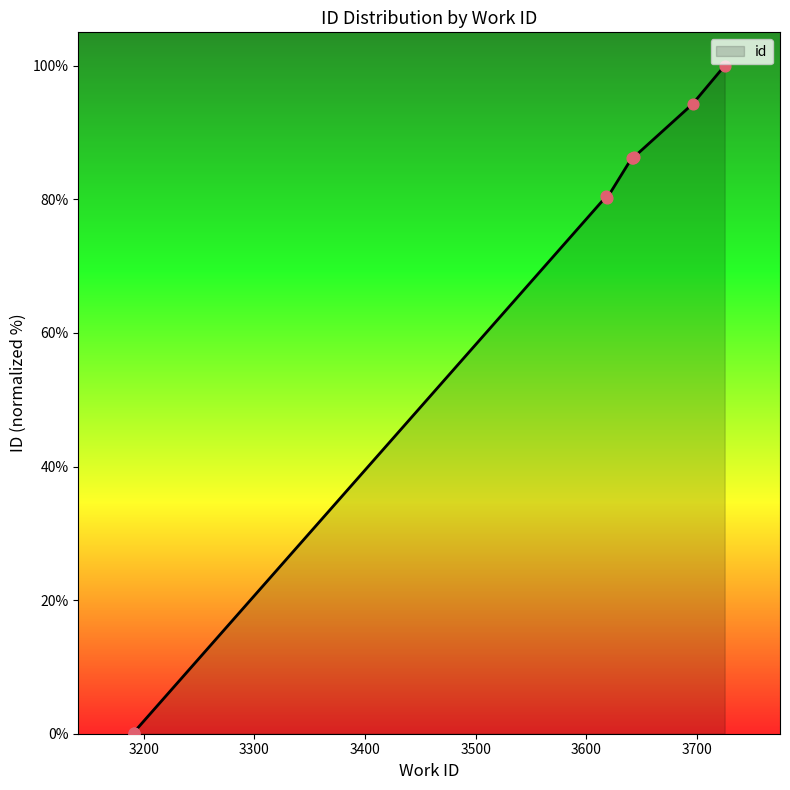

Which has a higher value, 3696 or 3619?

3696